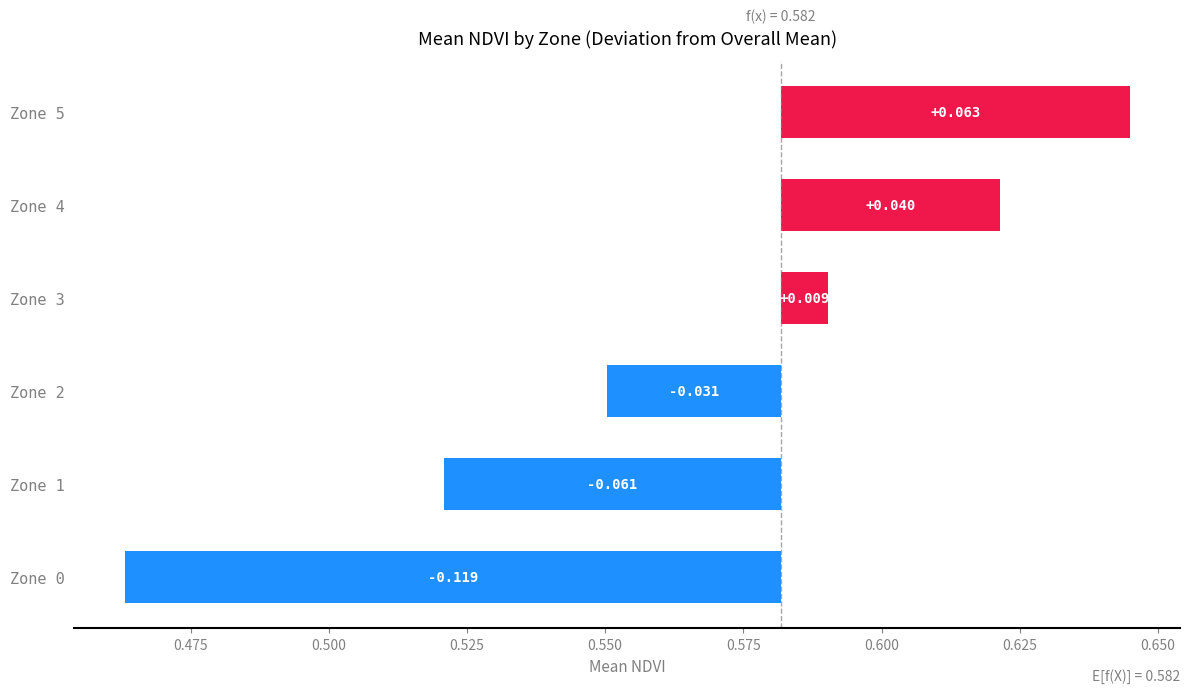

What is the greatest value displayed?

0.1